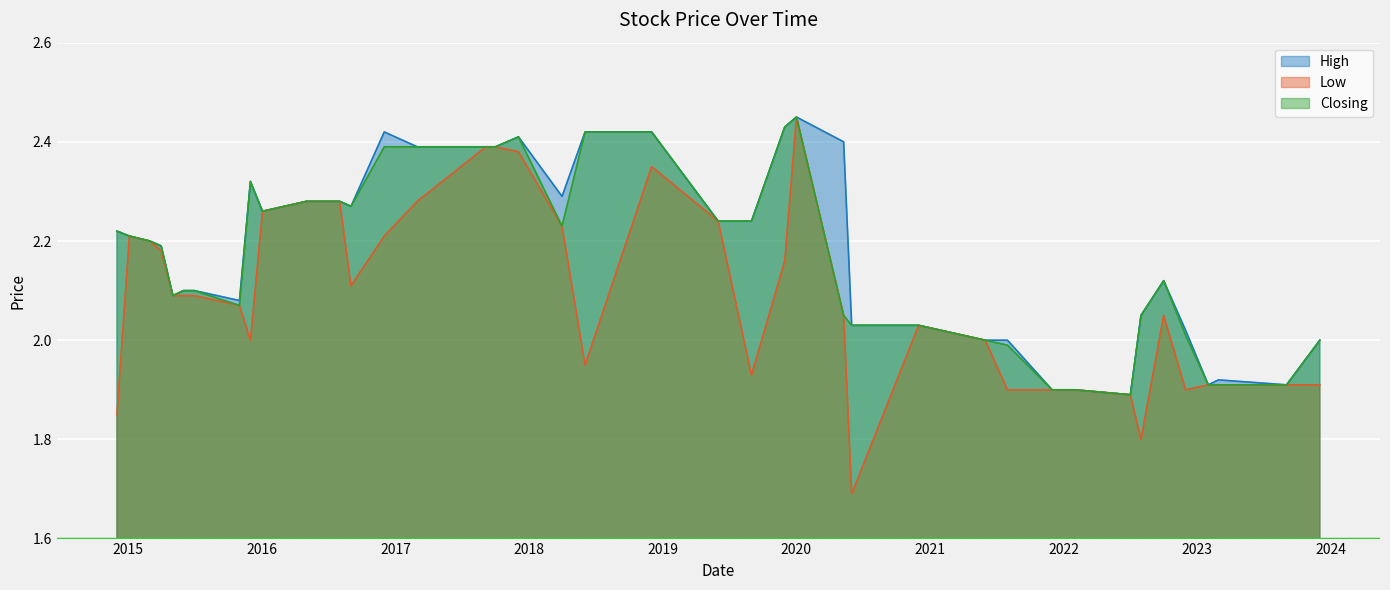

Reading right to left, extract all data points from this chart.

High: 01/12/2014=2.2	04/01/2015=2.2	01/03/2015=2.2	01/04/2015=2.2	03/05/2015=2.1	01/06/2015=2.1	01/07/2015=2.1	01/11/2015=2.1	01/12/2015=2.3	03/01/2016=2.3	02/05/2016=2.3	01/08/2016=2.3	01/09/2016=2.3	01/12/2016=2.4	01/03/2017=2.4	05/09/2017=2.4	01/10/2017=2.4	03/12/2017=2.4	01/04/2018=2.3	03/06/2018=2.4	02/12/2018=2.4	02/06/2019=2.2	01/09/2019=2.2	01/12/2019=2.4	02/01/2020=2.5	10/05/2020=2.4	01/06/2020=2.0	01/12/2020=2.0	01/06/2021=2.0	01/08/2021=2.0	01/12/2021=1.9	01/02/2022=1.9	03/07/2022=1.9	01/08/2022=2.0	02/10/2022=2.1	01/12/2022=2.0	01/02/2023=1.9	01/03/2023=1.9	03/09/2023=1.9	03/12/2023=2.0
Low: 01/12/2014=1.9	04/01/2015=2.2	01/03/2015=2.2	01/04/2015=2.2	03/05/2015=2.1	01/06/2015=2.1	01/07/2015=2.1	01/11/2015=2.1	01/12/2015=2.0	03/01/2016=2.3	02/05/2016=2.3	01/08/2016=2.3	01/09/2016=2.1	01/12/2016=2.2	01/03/2017=2.3	05/09/2017=2.4	01/10/2017=2.4	03/12/2017=2.4	01/04/2018=2.2	03/06/2018=1.9	02/12/2018=2.4	02/06/2019=2.2	01/09/2019=1.9	01/12/2019=2.2	02/01/2020=2.5	10/05/2020=2.0	01/06/2020=1.7	01/12/2020=2.0	01/06/2021=2.0	01/08/2021=1.9	01/12/2021=1.9	01/02/2022=1.9	03/07/2022=1.9	01/08/2022=1.8	02/10/2022=2.0	01/12/2022=1.9	01/02/2023=1.9	01/03/2023=1.9	03/09/2023=1.9	03/12/2023=1.9
Closing: 01/12/2014=2.2	04/01/2015=2.2	01/03/2015=2.2	01/04/2015=2.2	03/05/2015=2.1	01/06/2015=2.1	01/07/2015=2.1	01/11/2015=2.1	01/12/2015=2.3	03/01/2016=2.3	02/05/2016=2.3	01/08/2016=2.3	01/09/2016=2.3	01/12/2016=2.4	01/03/2017=2.4	05/09/2017=2.4	01/10/2017=2.4	03/12/2017=2.4	01/04/2018=2.2	03/06/2018=2.4	02/12/2018=2.4	02/06/2019=2.2	01/09/2019=2.2	01/12/2019=2.4	02/01/2020=2.5	10/05/2020=2.0	01/06/2020=2.0	01/12/2020=2.0	01/06/2021=2.0	01/08/2021=2.0	01/12/2021=1.9	01/02/2022=1.9	03/07/2022=1.9	01/08/2022=2.0	02/10/2022=2.1	01/12/2022=2.0	01/02/2023=1.9	01/03/2023=1.9	03/09/2023=1.9	03/12/2023=2.0